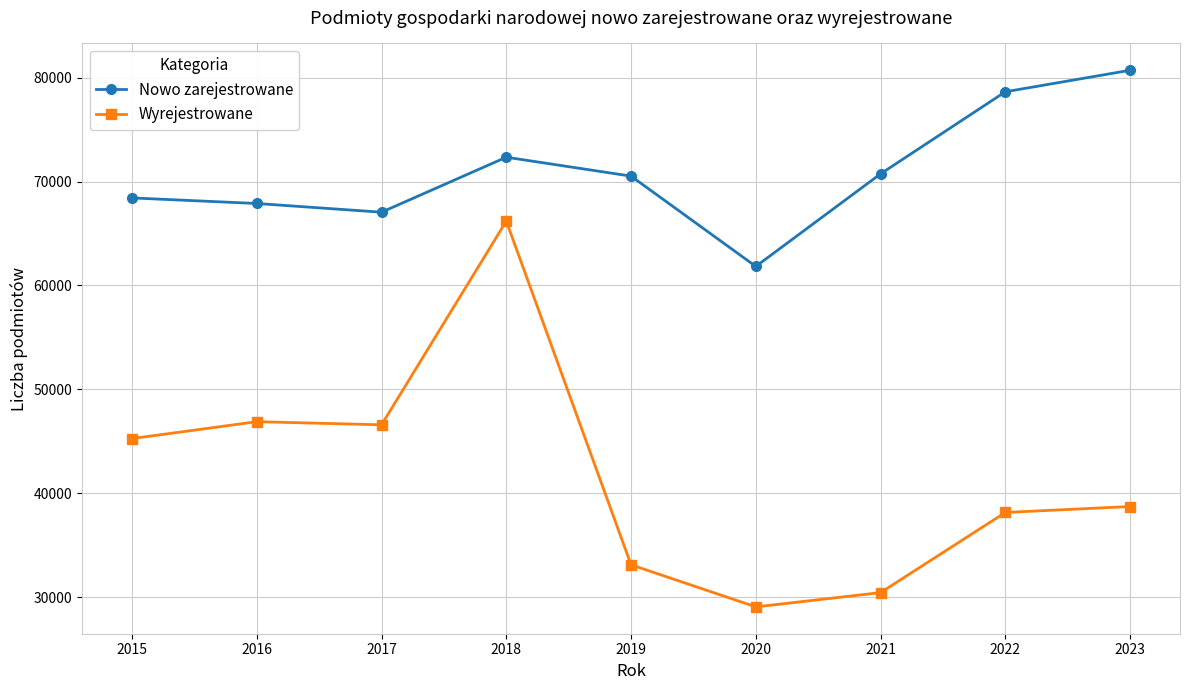

True or false: Wyrejestrowane and Nowo zarejestrowane intersect in this chart.

False